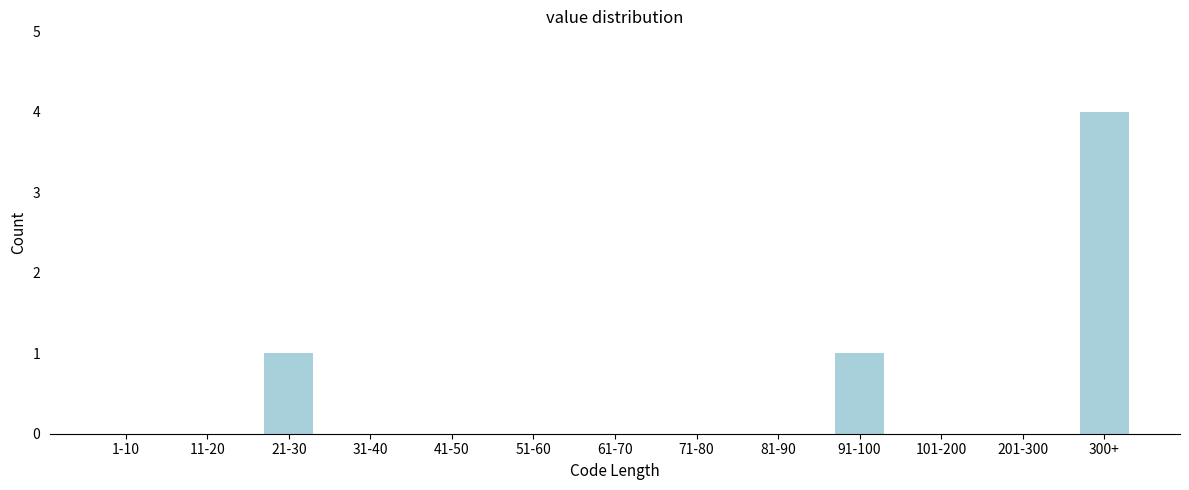

Reading right to left, what are all the values shown in this chart?

300+=4	201-300=0	101-200=0	91-100=1	81-90=0	71-80=0	61-70=0	51-60=0	41-50=0	31-40=0	21-30=1	11-20=0	1-10=0